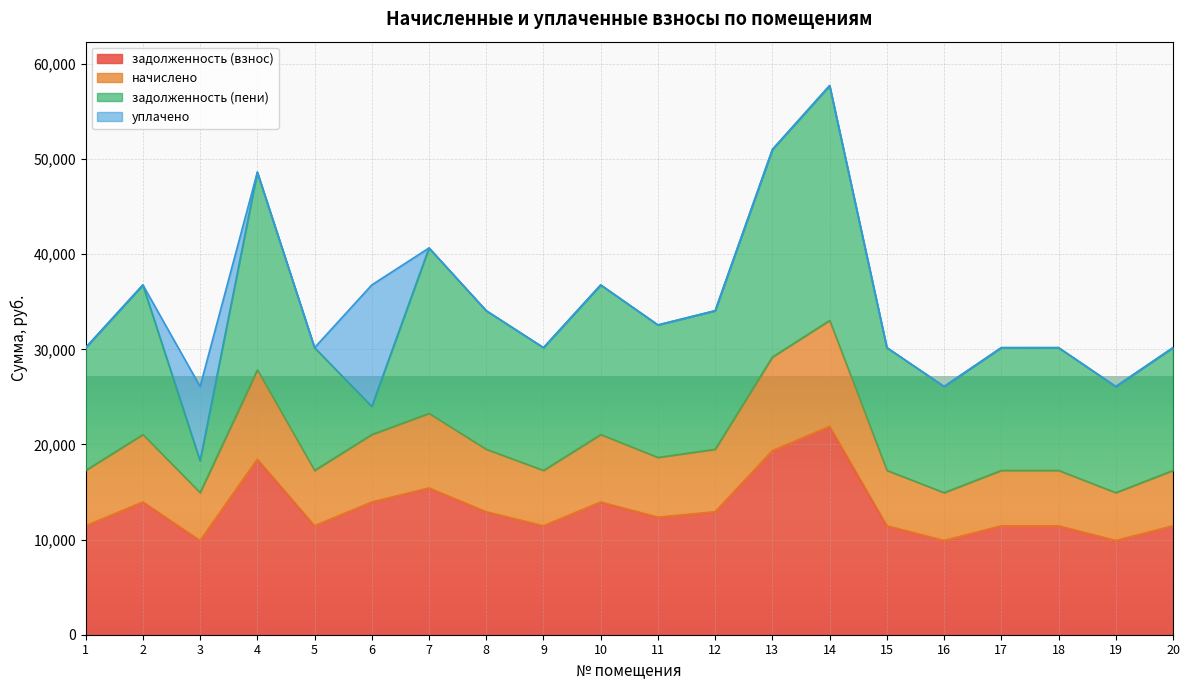

Which has a higher value, 11 or 12?

12